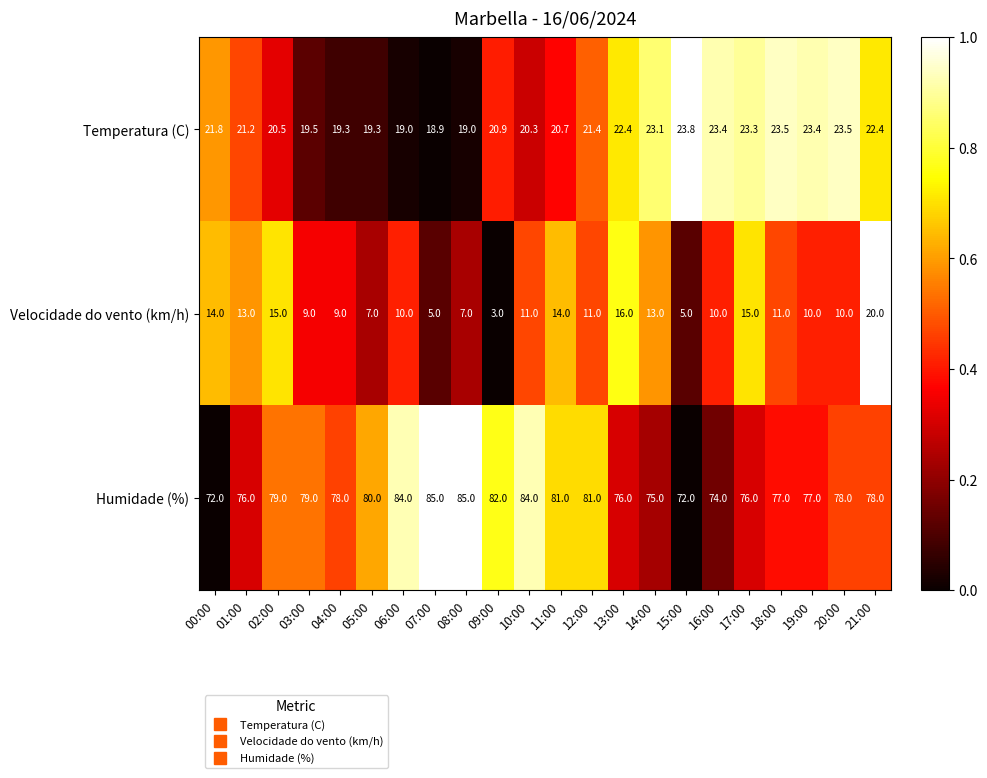

Which series has the widest spread of values?

Velocidade do vento (km/h)